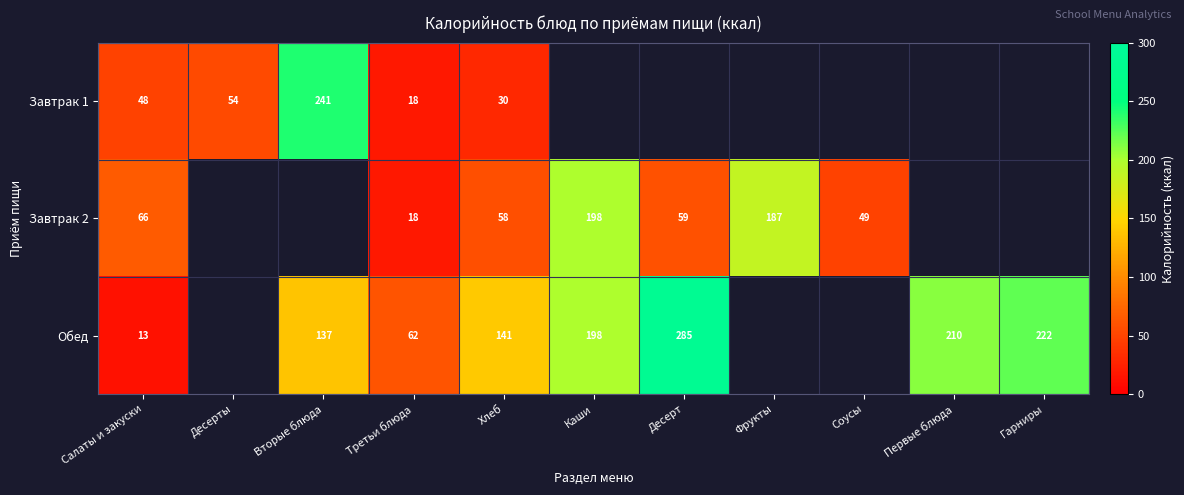

What is the greatest value displayed?

284.9